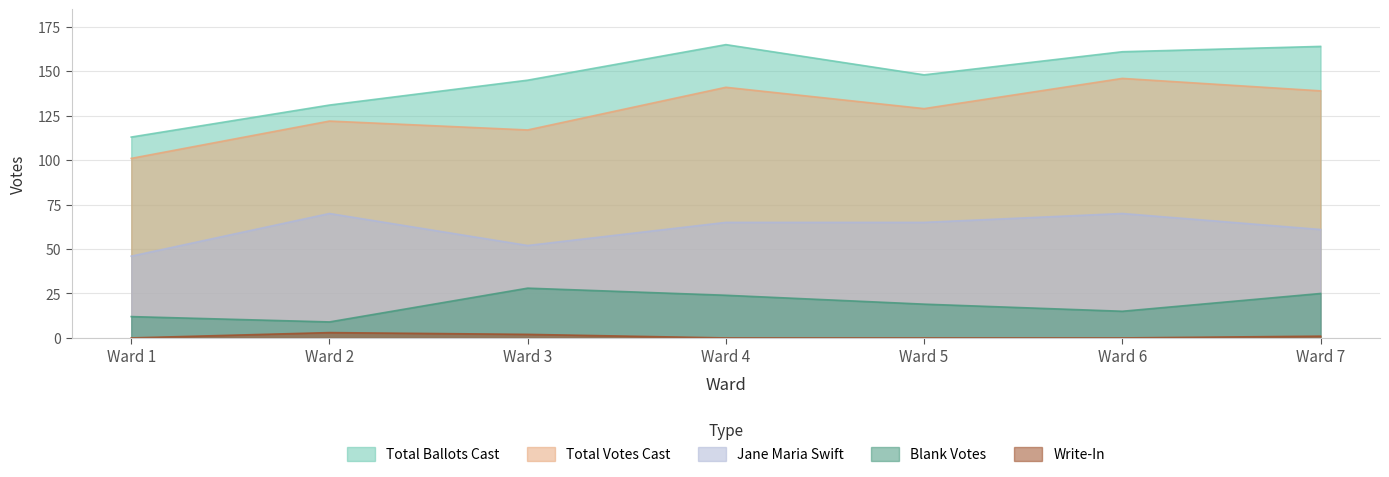

What value does the Total Ballots Cast series have at Ward 7?

164